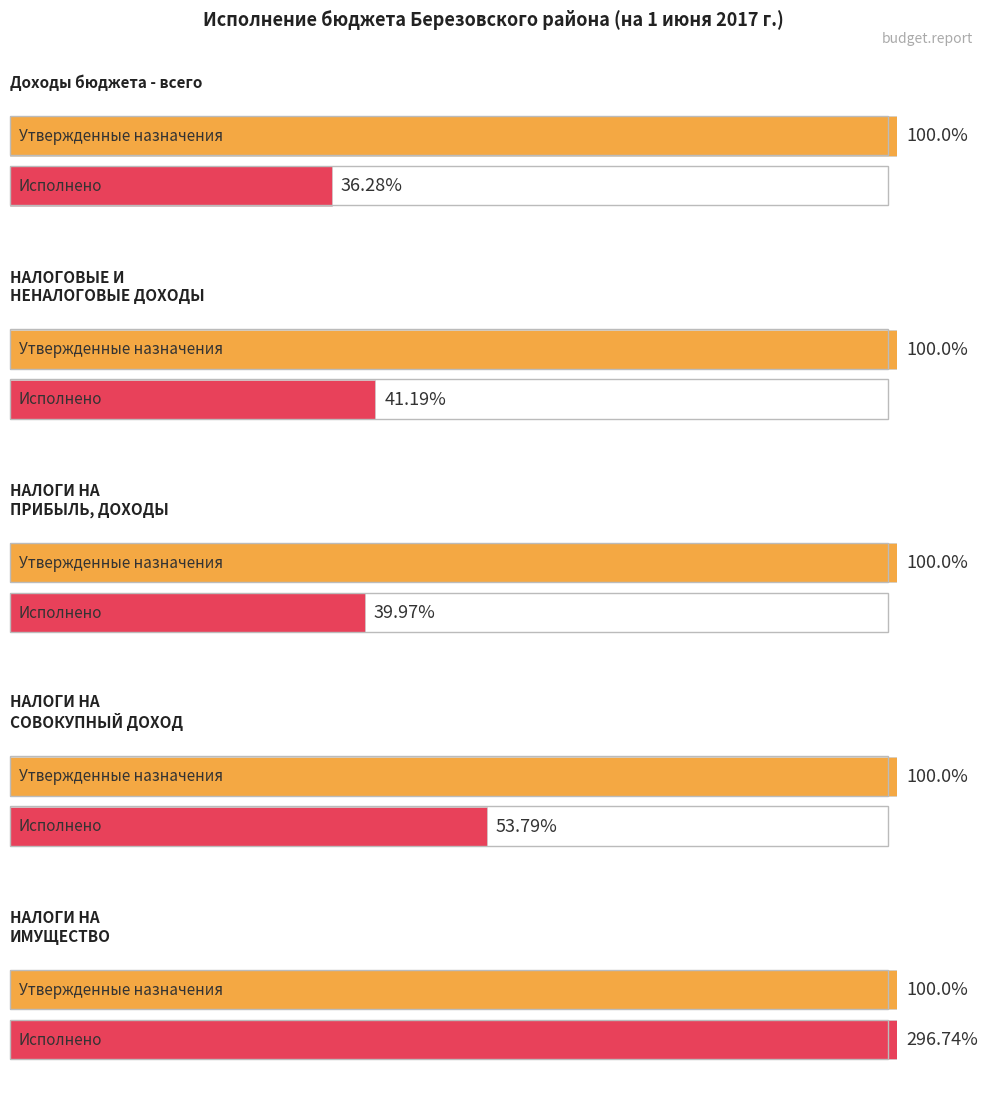

How many categories are shown in the chart?

5